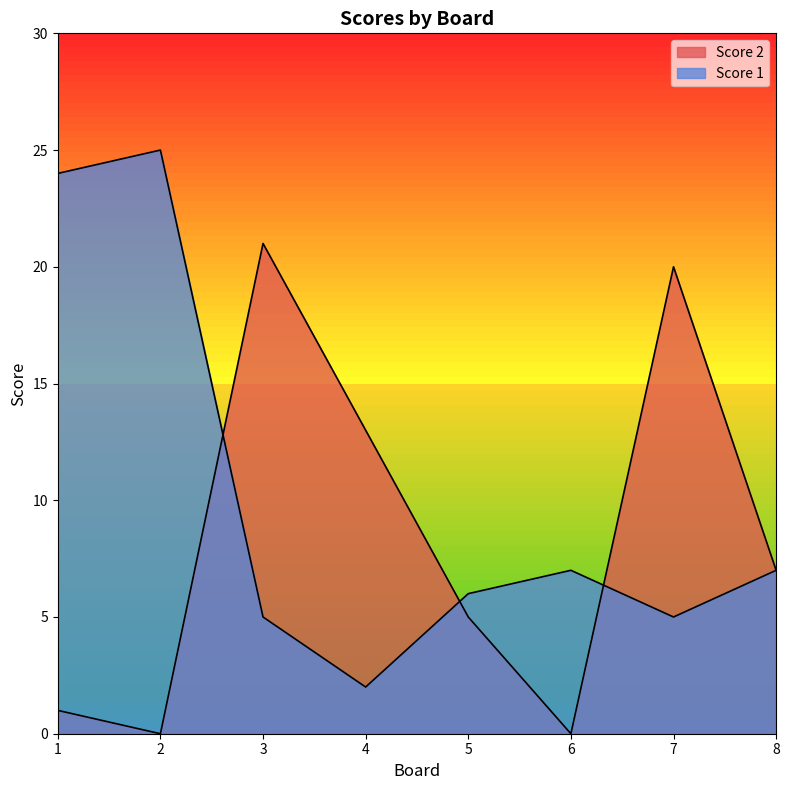

The value of Score 1 at 2 is 25. True or false?

True